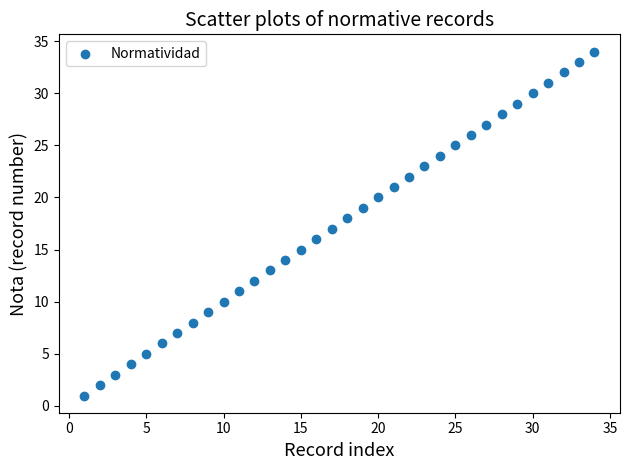

What is the range of X values (max minus min)?

33